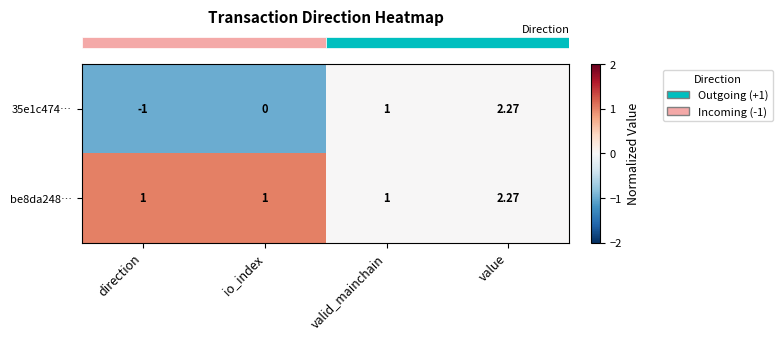

Rank the categories by 35e1c474… value from lowest to highest.

direction, io_index, valid_mainchain, value